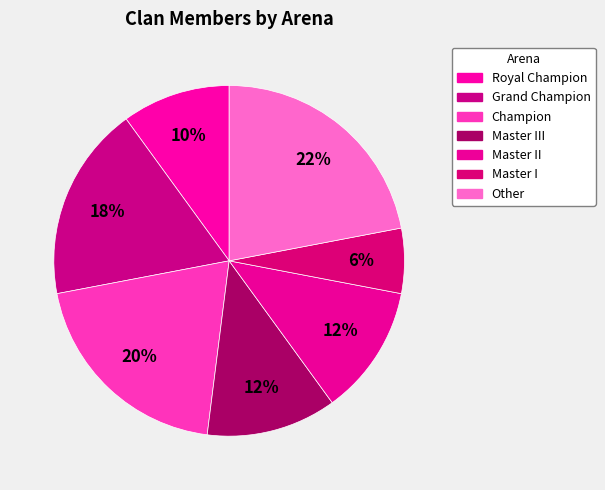

How many segments does this pie chart have?

7